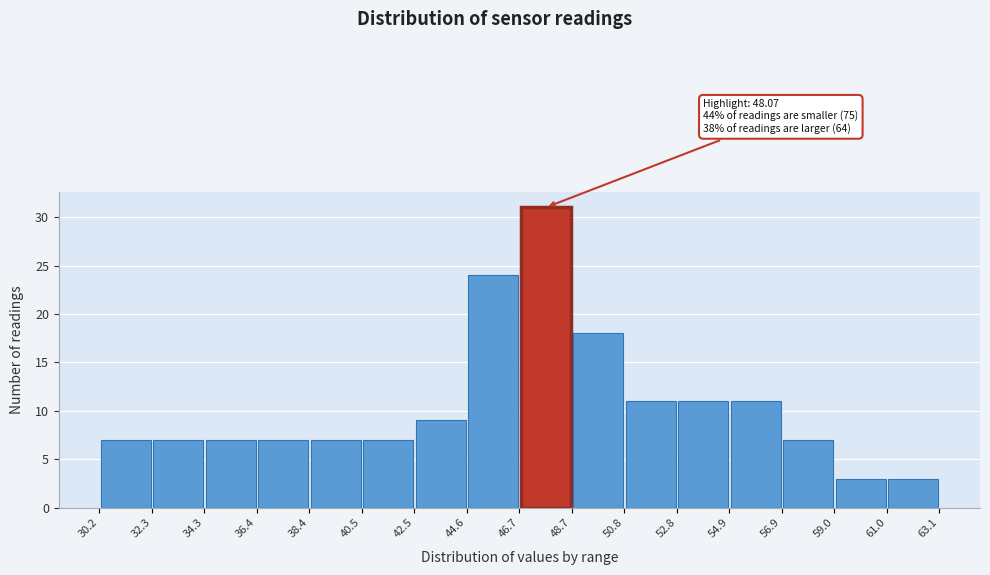

Which range on the x-axis has the tallest bar?

46.7 to 48.7